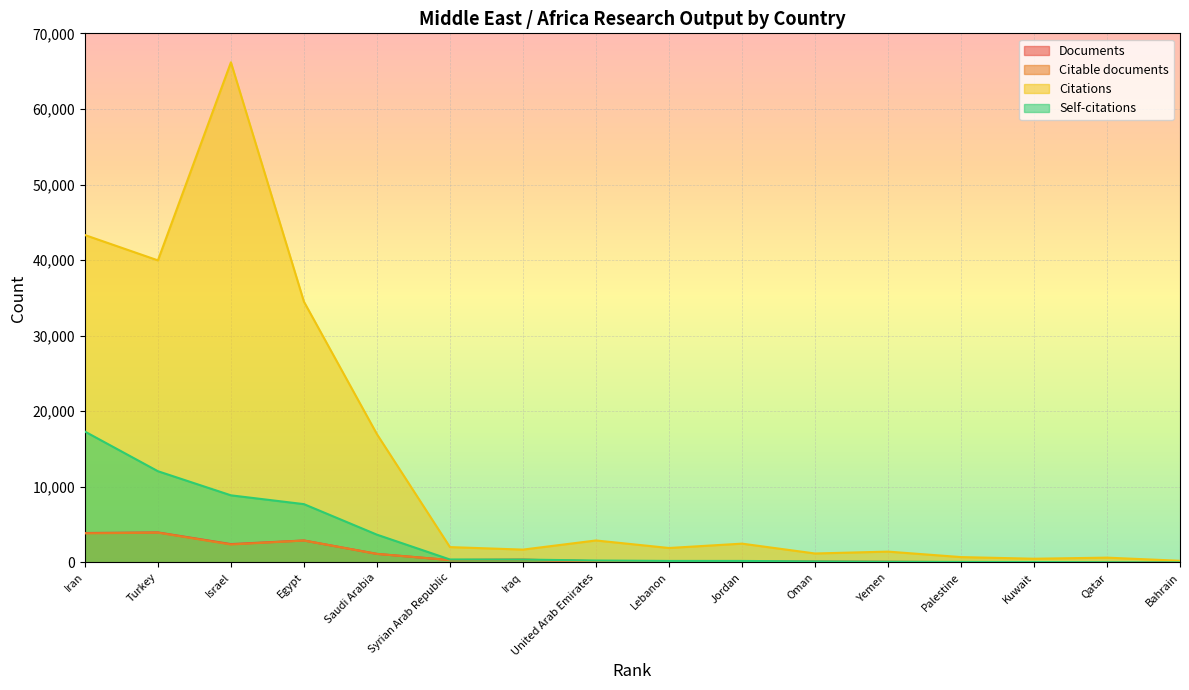

What is the total value across all series at United Arab Emirates?

3481